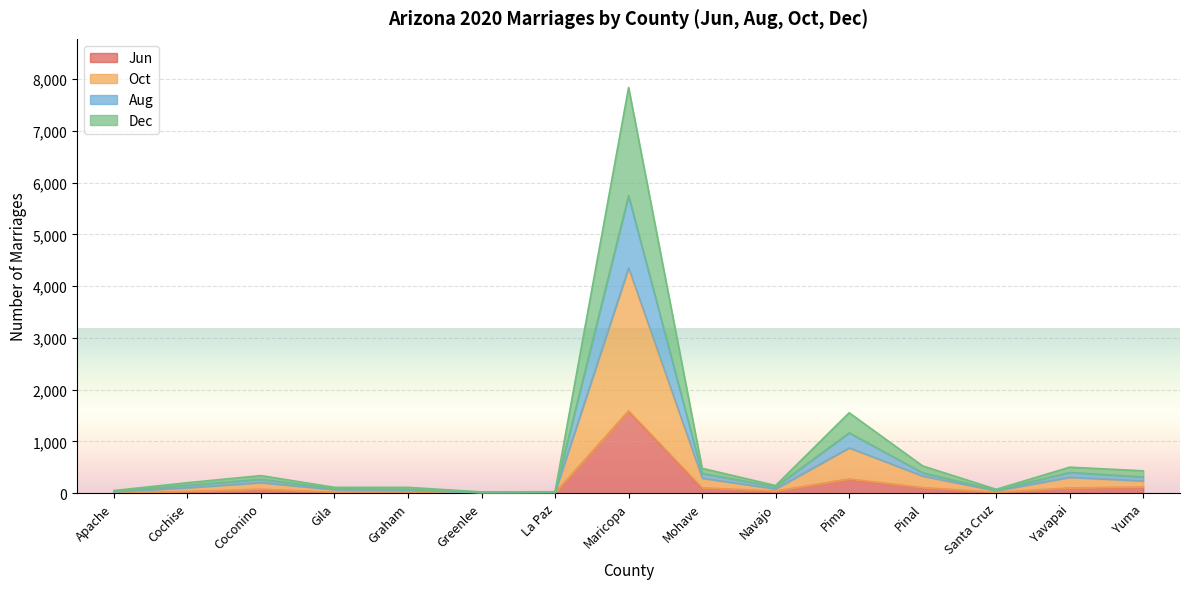

Which category has the lowest value in the Dec series?

Greenlee